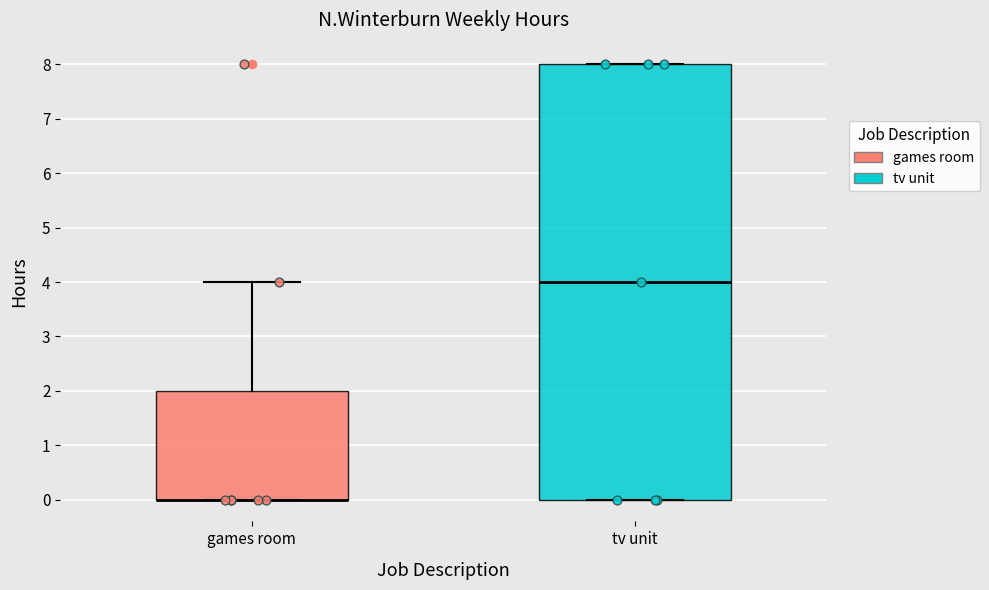

Comparing the boxes themselves (not the whiskers), which one is the tallest?

tv unit